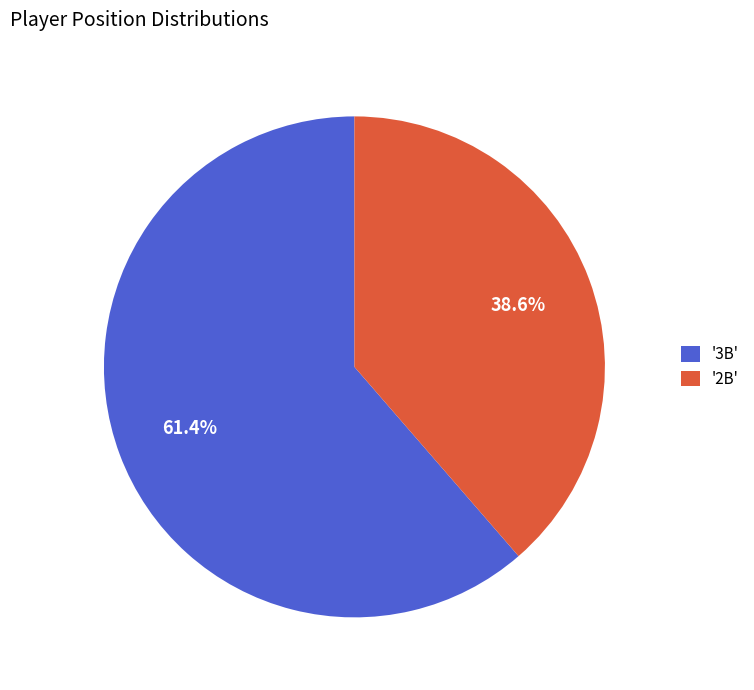

Does any single category account for the majority?

Yes